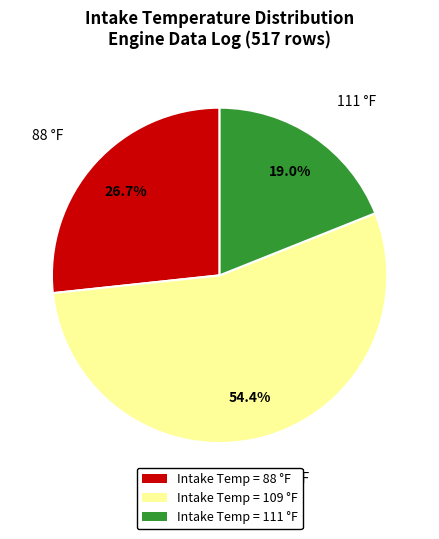

Is there a majority slice in this chart?

Yes